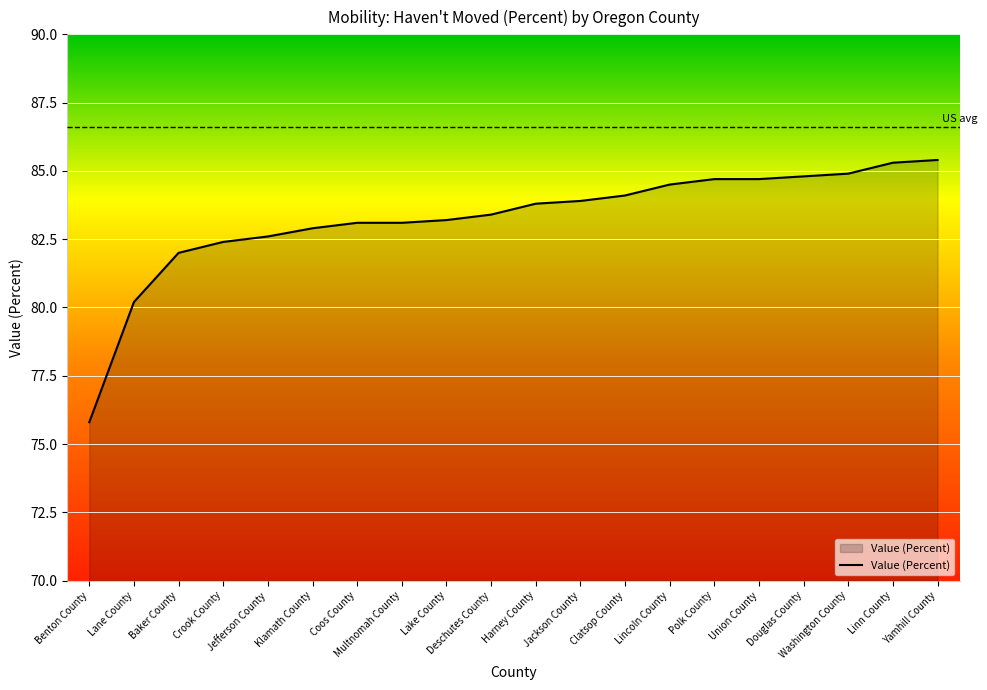

Reading right to left, list all the values displayed in this chart.

Yamhill County=85.4	Linn County=85.3	Washington County=84.9	Douglas County=84.8	Union County=84.7	Polk County=84.7	Lincoln County=84.5	Clatsop County=84.1	Jackson County=83.9	Harney County=83.8	Deschutes County=83.4	Lake County=83.2	Multnomah County=83.1	Coos County=83.1	Klamath County=82.9	Jefferson County=82.6	Crook County=82.4	Baker County=82.0	Lane County=80.2	Benton County=75.8